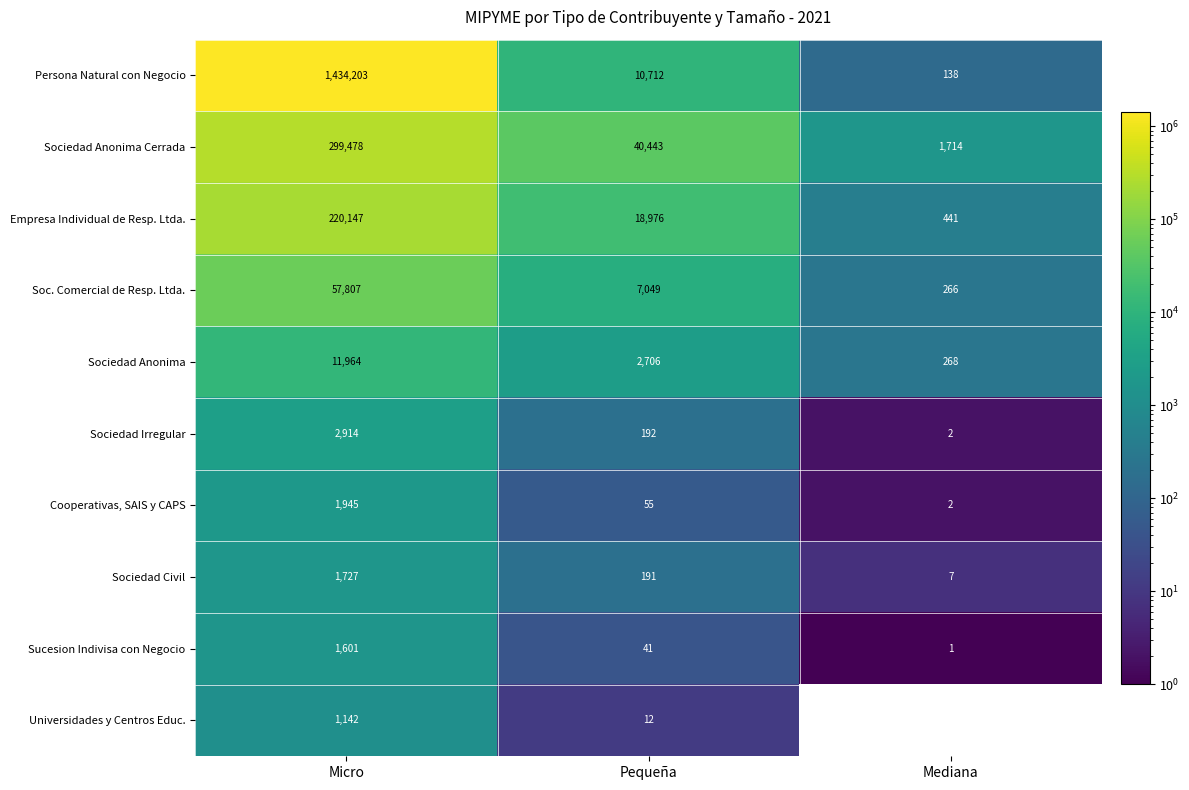

At which category does the chart reach its peak across all series?

Micro